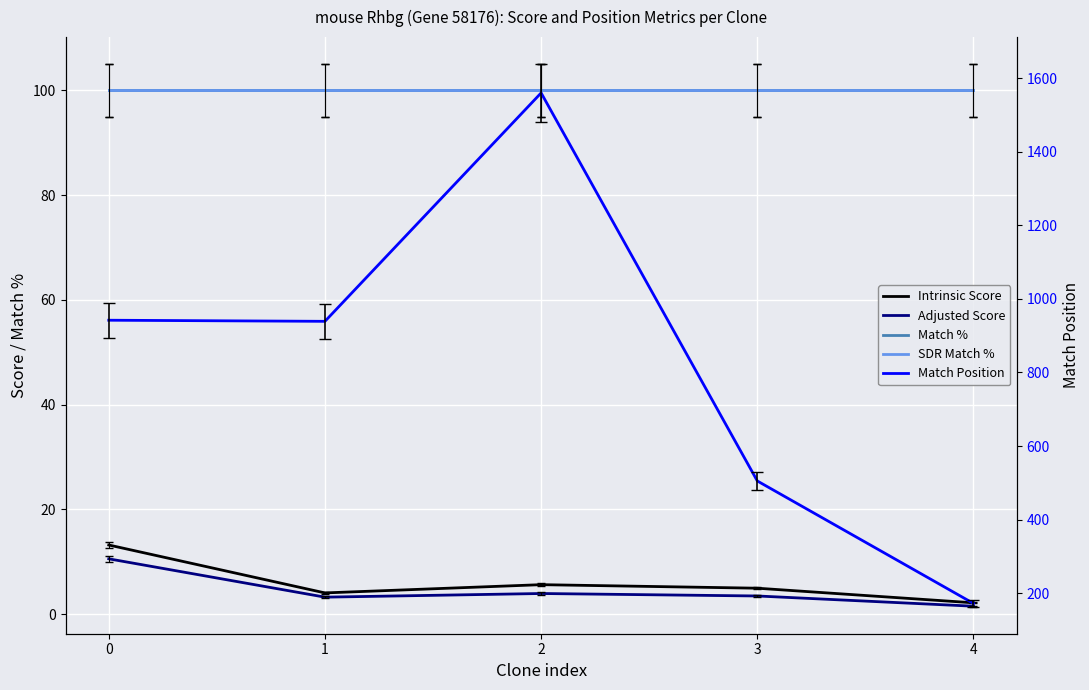

What is the total value across all series at 1?

1146.3